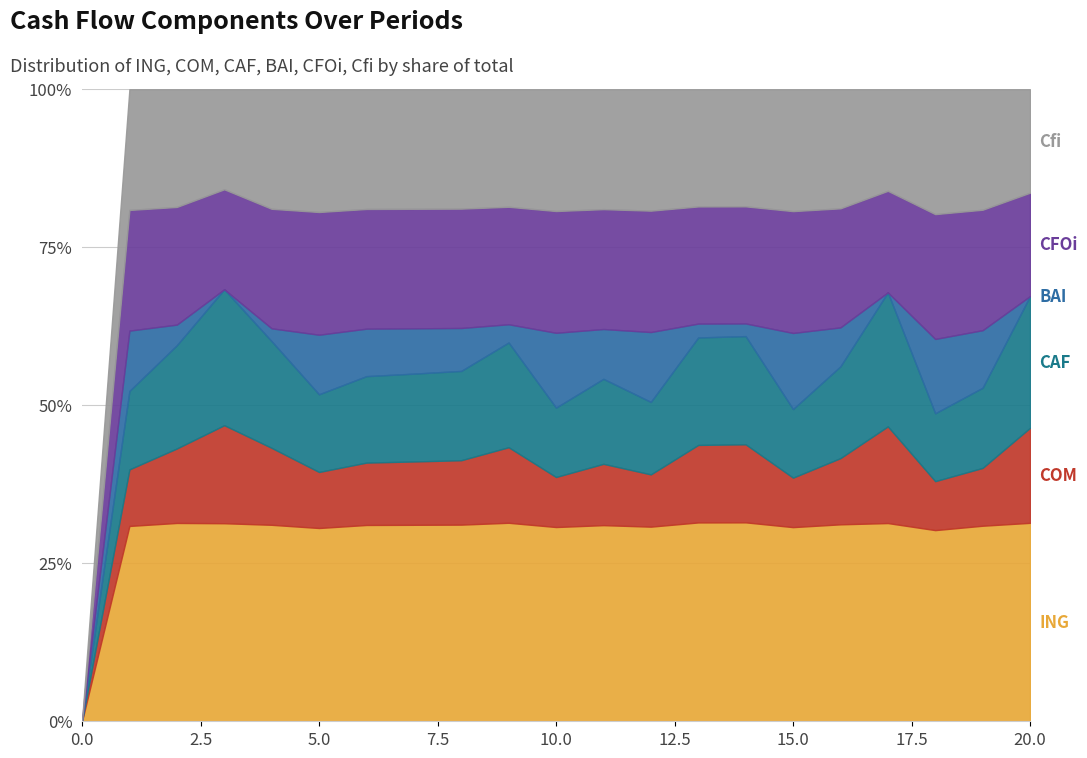

Where is CFOi nearest to the value 114955?

20